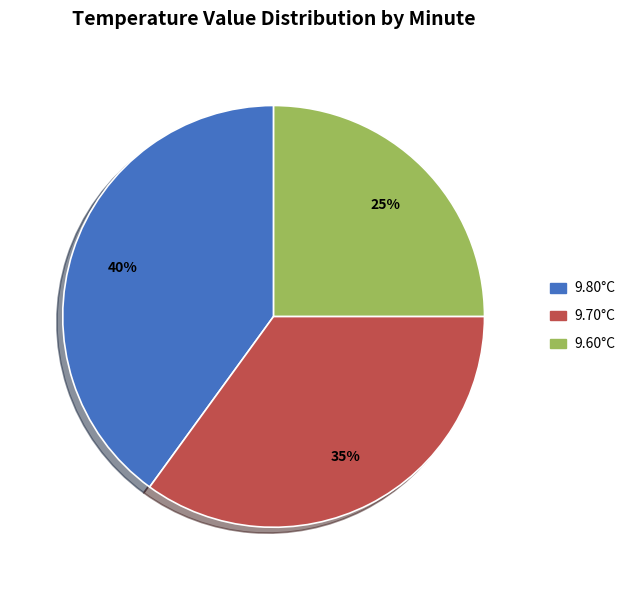

Which slice is the smallest?

9.60°C